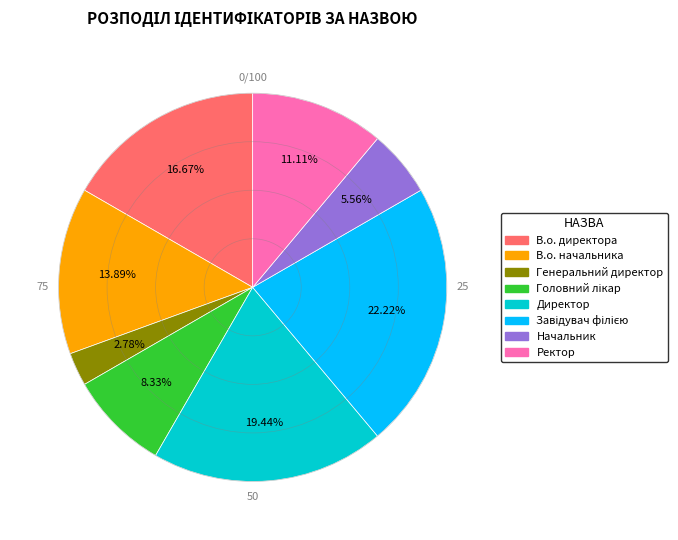

Does any single category account for the majority?

No